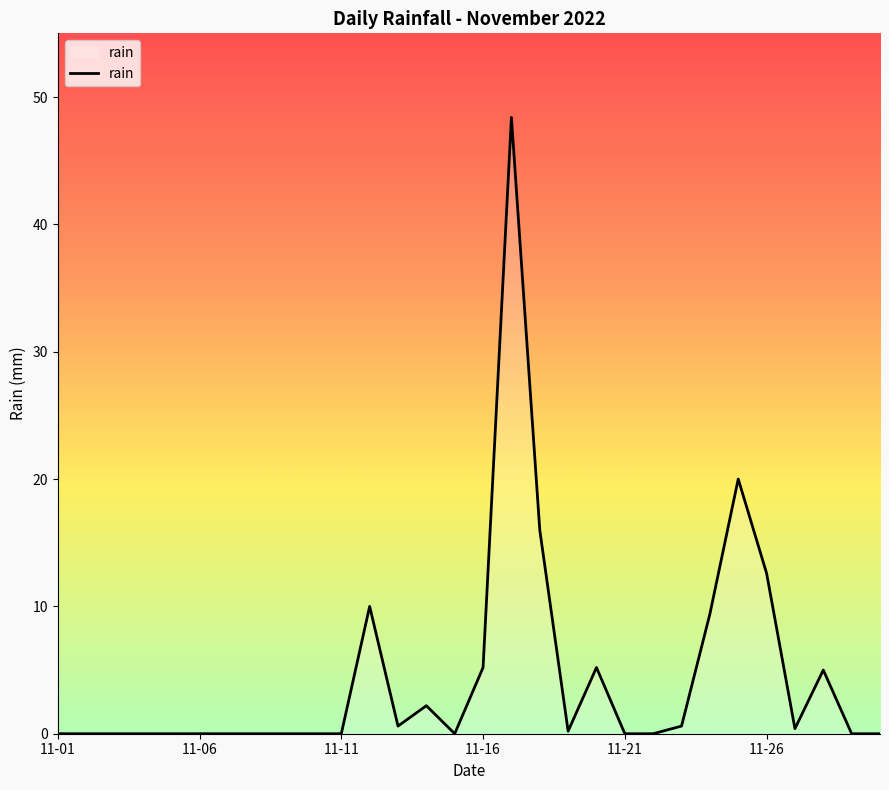

What is the difference between the maximum and minimum values?

48.4